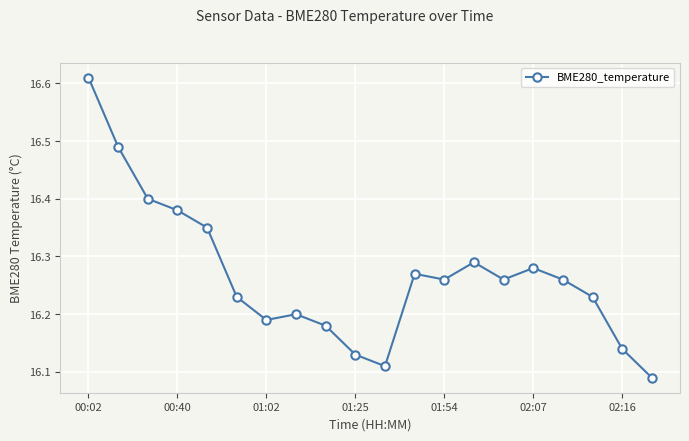

What is the difference between the maximum and second lowest values?

0.5